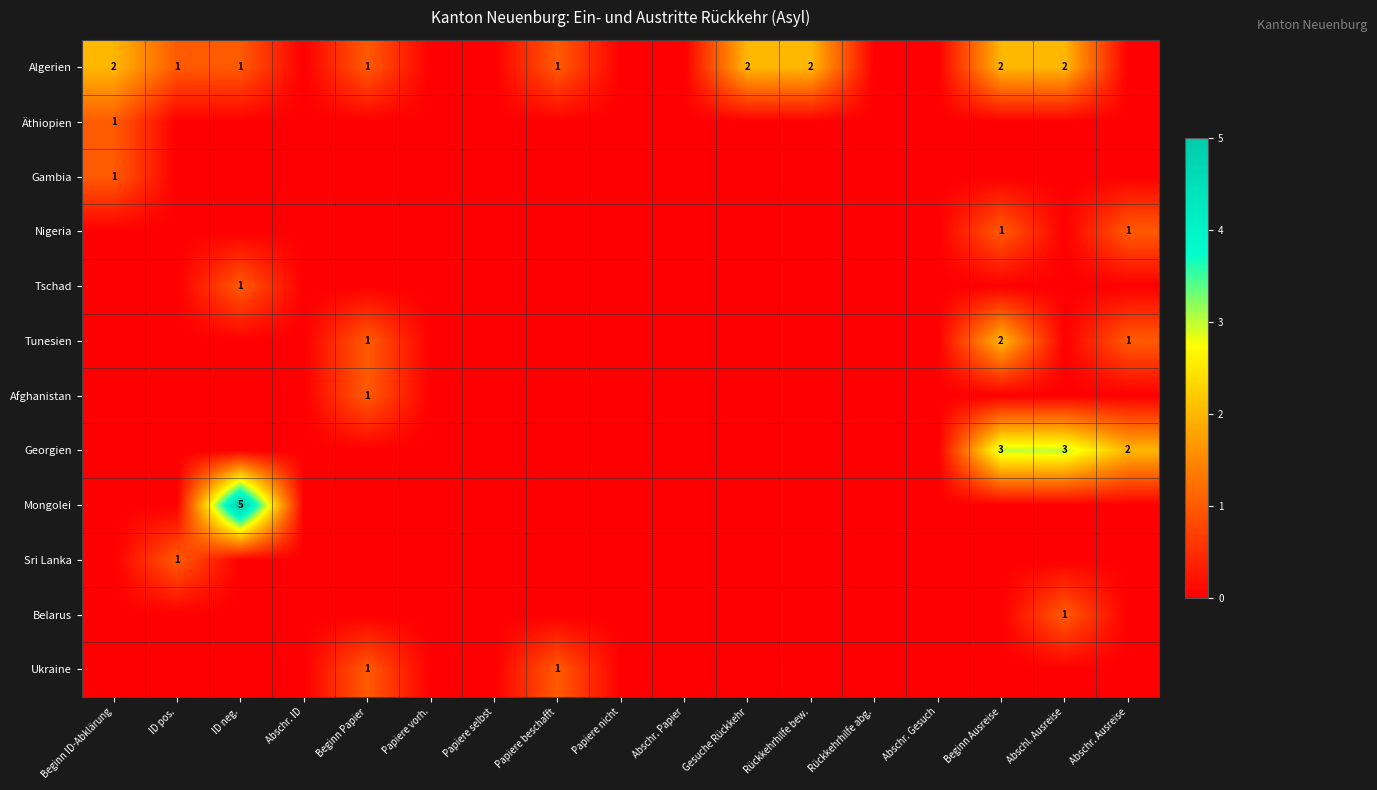

The value of Algerien at Abschl. Ausreise is 1. True or false?

False